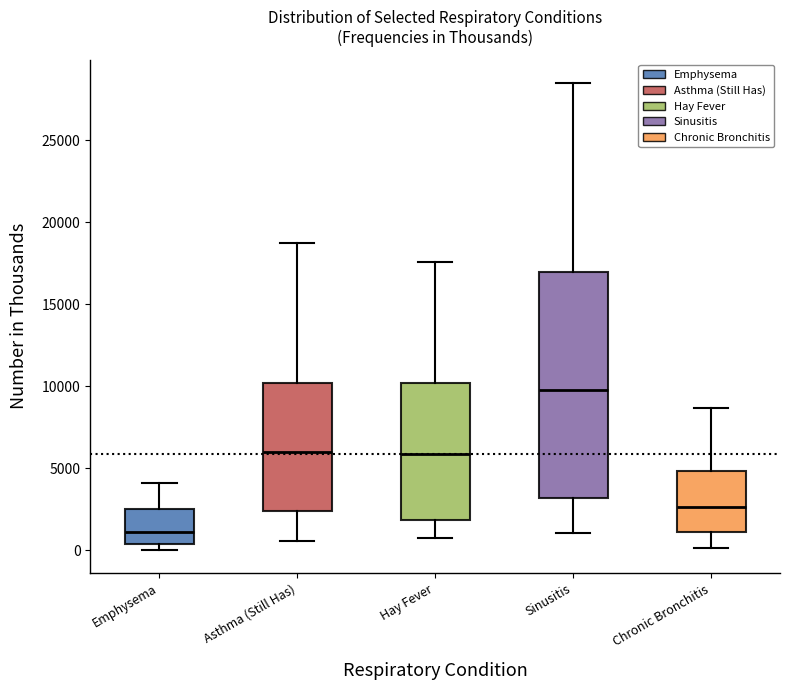

Reading left to right, read every box against the y-axis: the position of its median line, the range the box covers, and the ends of its whiskers. The values are not printed on the chart, so give them approximately, as read against the axis.

Emphysema: median 1000, box 500 to 2500, whiskers 0 to 4000
Asthma (Still Has): median 6000, box 2500 to 10000, whiskers 500 to 18500
Hay Fever: median 6000, box 2000 to 10000, whiskers 500 to 17500
Sinusitis: median 10000, box 3000 to 17000, whiskers 1000 to 28500
Chronic Bronchitis: median 2500, box 1000 to 5000, whiskers 0 to 8500